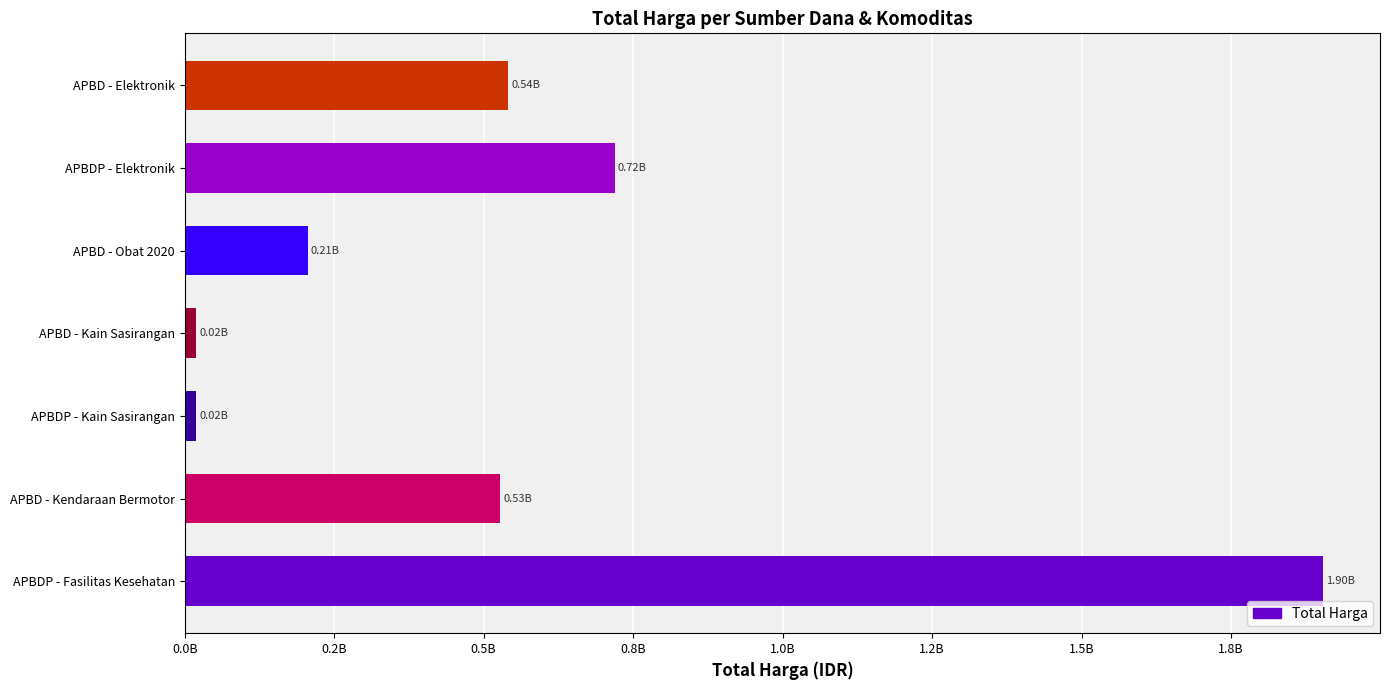

Are the bars horizontal?

Yes